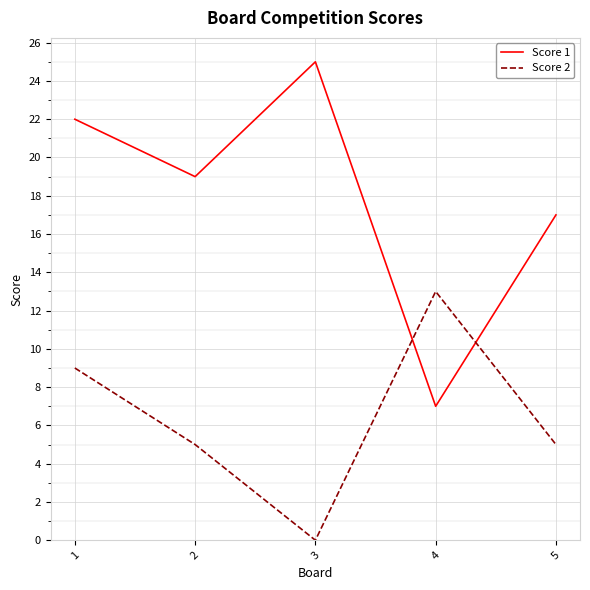

What is the lowest value of the Score 1 series?

7